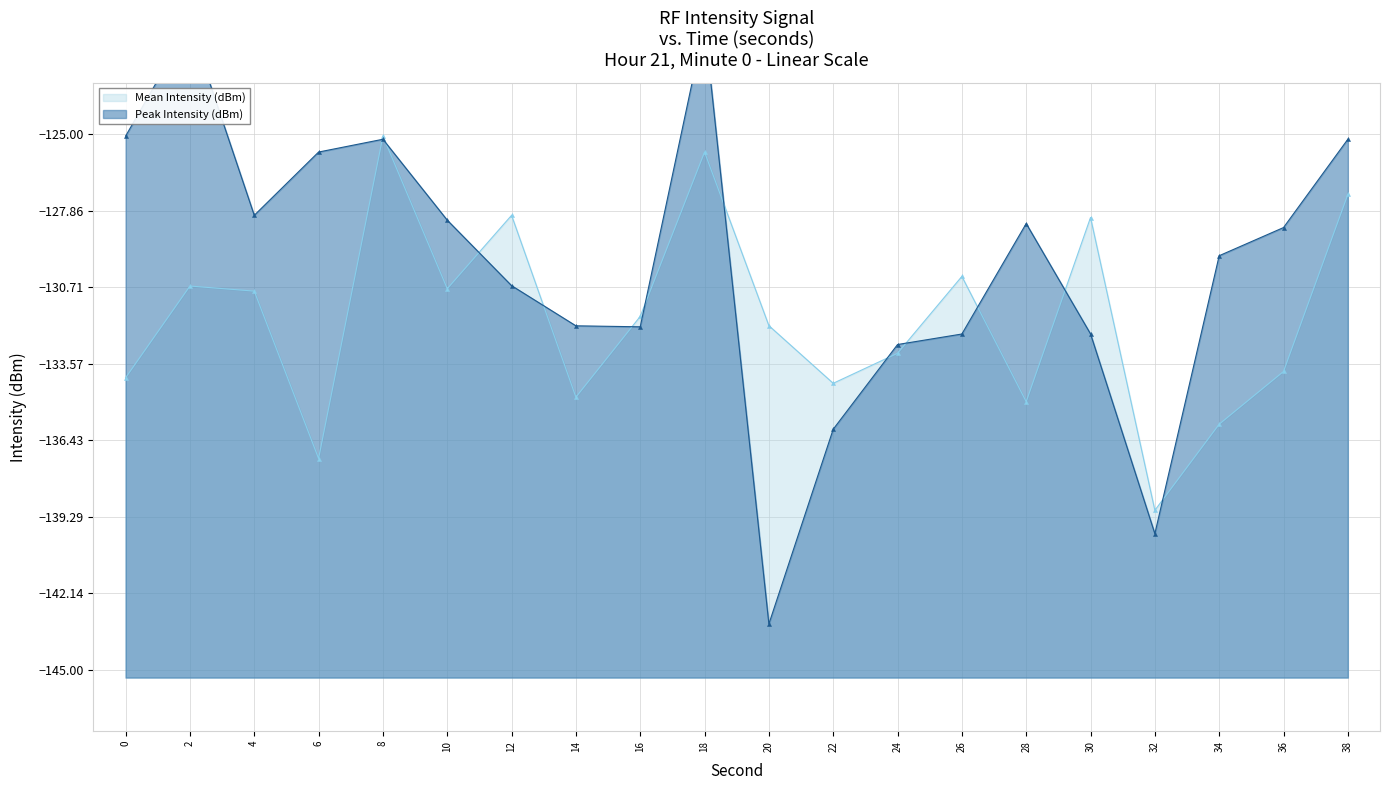

Reading right to left, list all the values displayed in this chart.

Mean Intensity (dBm): -127.3	-133.9	-135.8	-139.0	-128.1	-135.0	-130.3	-133.2	-134.3	-132.2	-125.7	-131.8	-134.8	-128.0	-130.8	-125.1	-137.1	-130.9	-130.7	-134.1
Peak Intensity (dBm): -125.2	-128.5	-129.5	-139.9	-132.5	-128.3	-132.5	-132.9	-136.0	-143.3	-120.9	-132.2	-132.2	-130.7	-128.2	-125.2	-125.7	-128.0	-120.9	-125.1